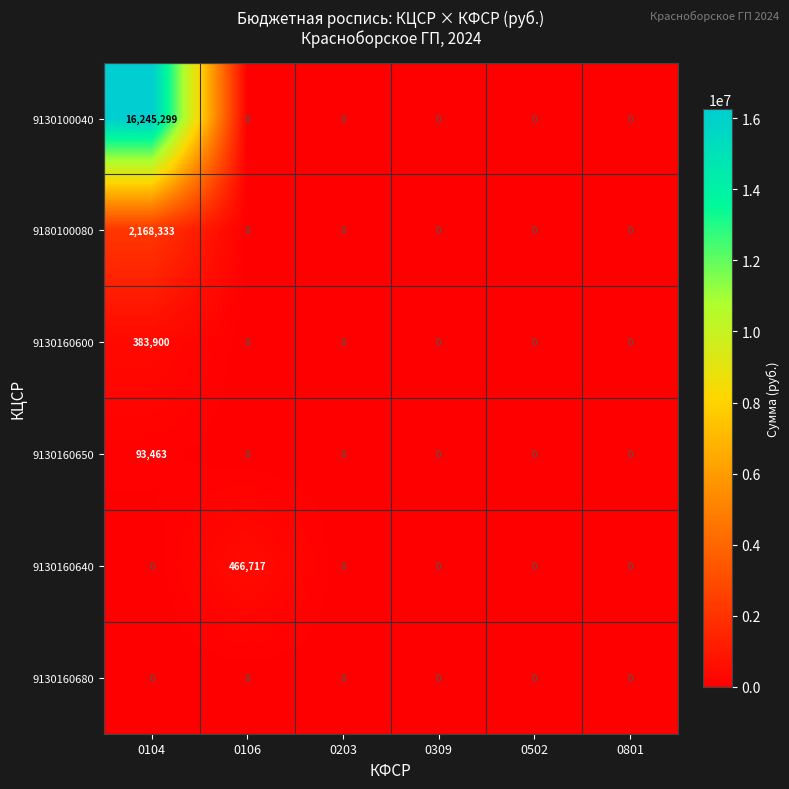

Which series changed the most between 0106 and 0502?

9130160640